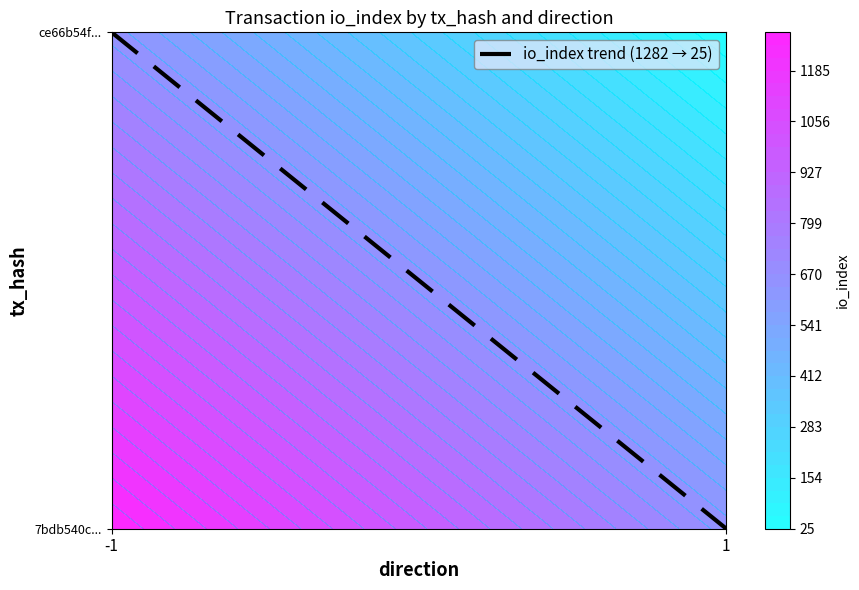

Between -1 and 1, which is larger?

-1